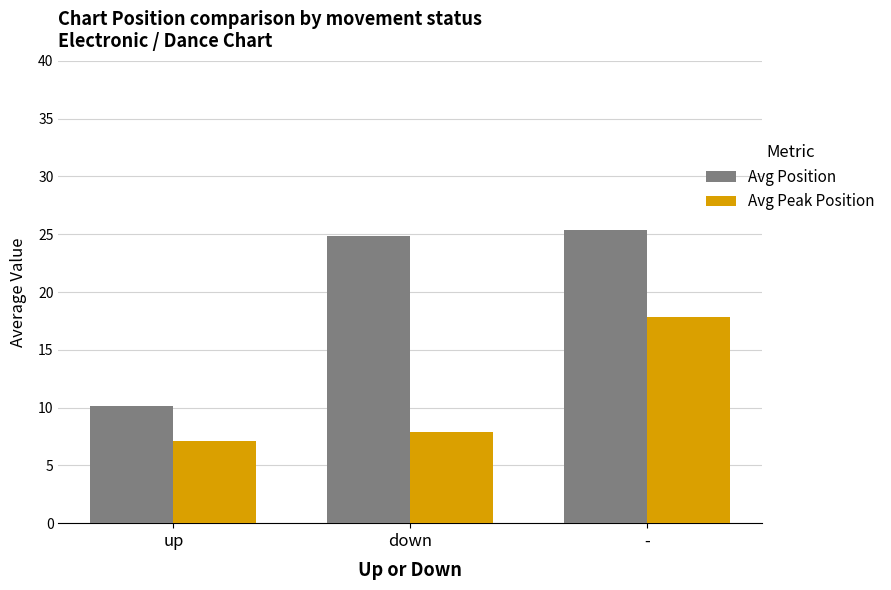

Reading right to left, list all the values displayed in this chart.

Avg Position: -=25.4	down=24.8	up=10.2
Avg Peak Position: -=17.8	down=7.9	up=7.1